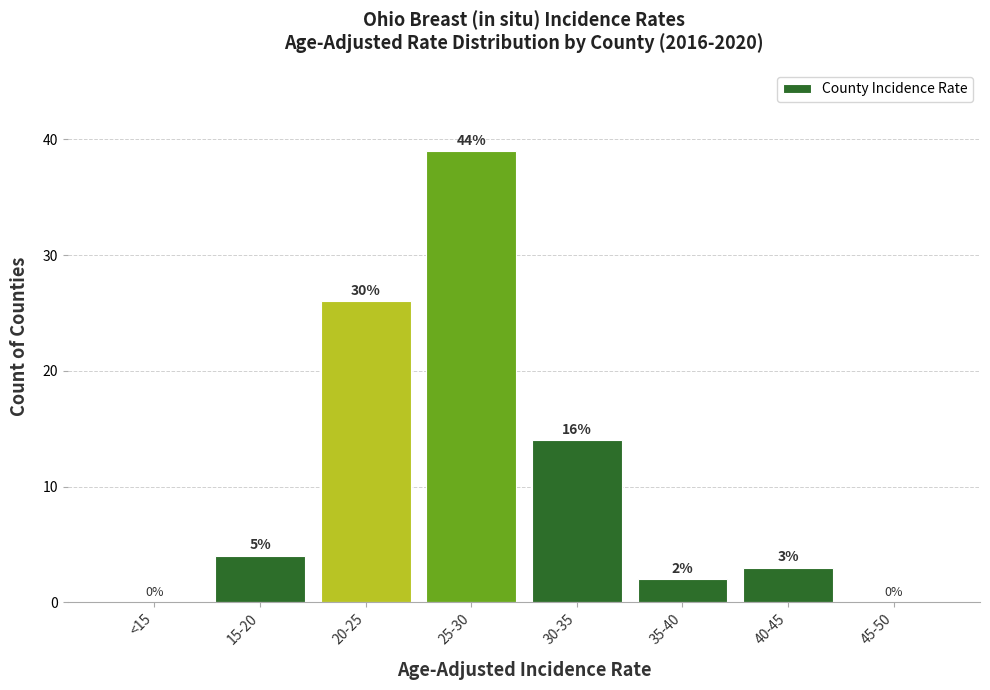

Reading left to right, extract all data points from this chart.

<15=0	15-20=4	20-25=26	25-30=39	30-35=14	35-40=2	40-45=3	45-50=0